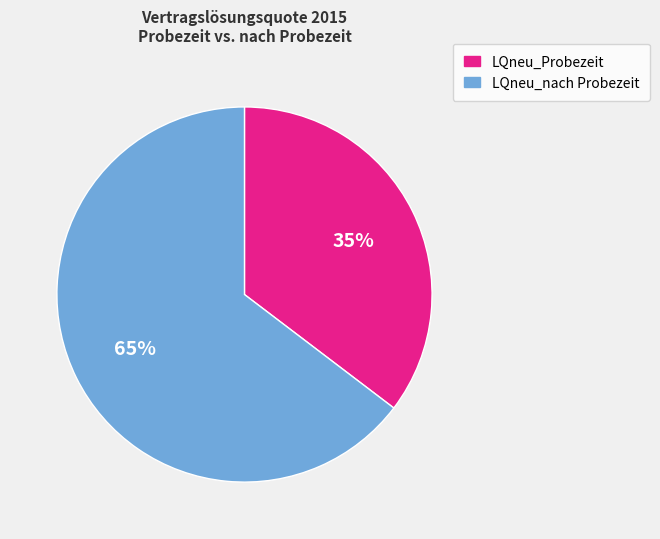

To the nearest percent, what is the average slice percentage?

50%